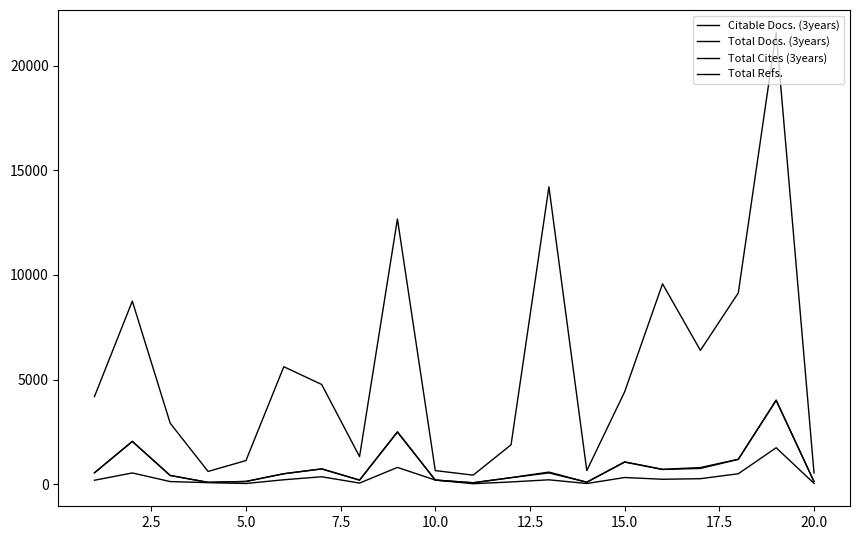

What is the sum of all Total Cites (3years) values?

111377